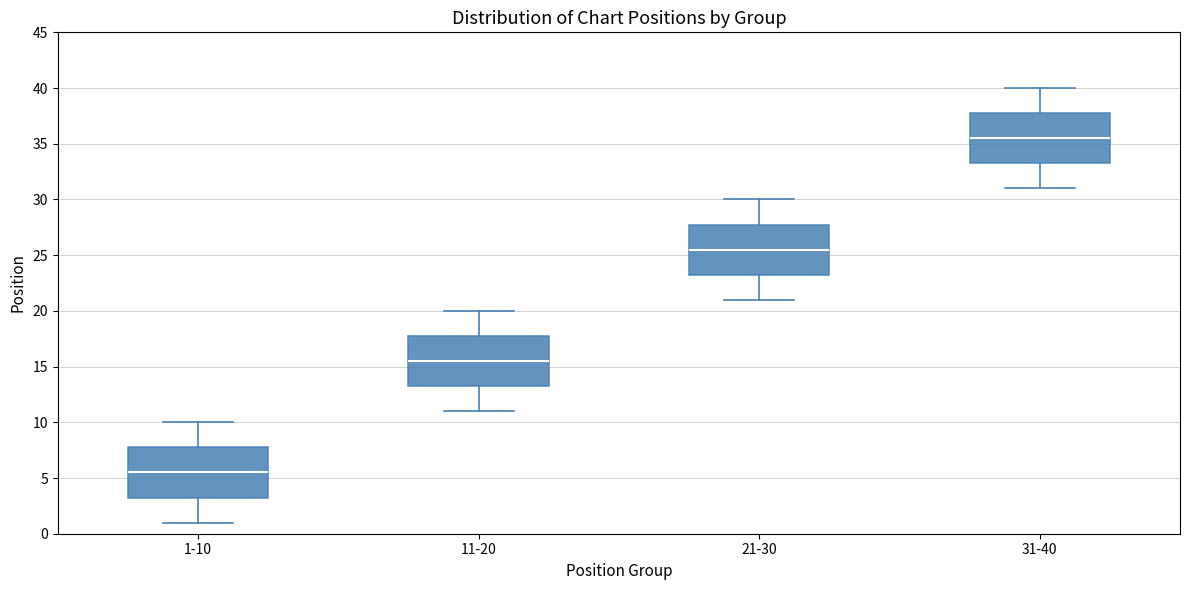

Reading left to right, read every box against the y-axis: the position of its median line, the range the box covers, and the ends of its whiskers. The values are not printed on the chart, so give them approximately, as read against the axis.

1-10: median 5.5, box 3.5 to 8.0, whiskers 1.0 to 10.0
11-20: median 15.5, box 13.5 to 18.0, whiskers 11.0 to 20.0
21-30: median 25.5, box 23.5 to 28.0, whiskers 21.0 to 30.0
31-40: median 35.5, box 33.5 to 38.0, whiskers 31.0 to 40.0